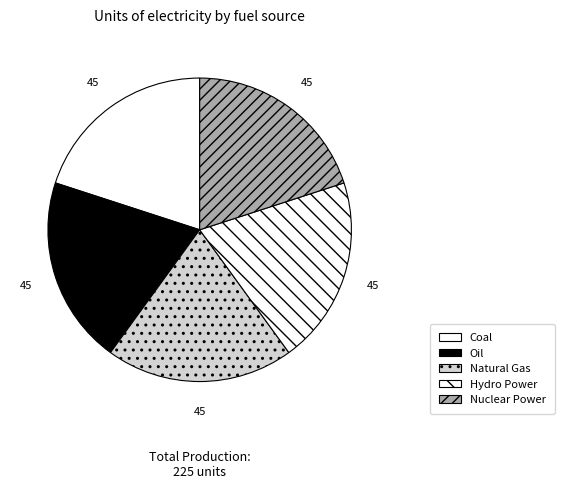

How many segments does this pie chart have?

5